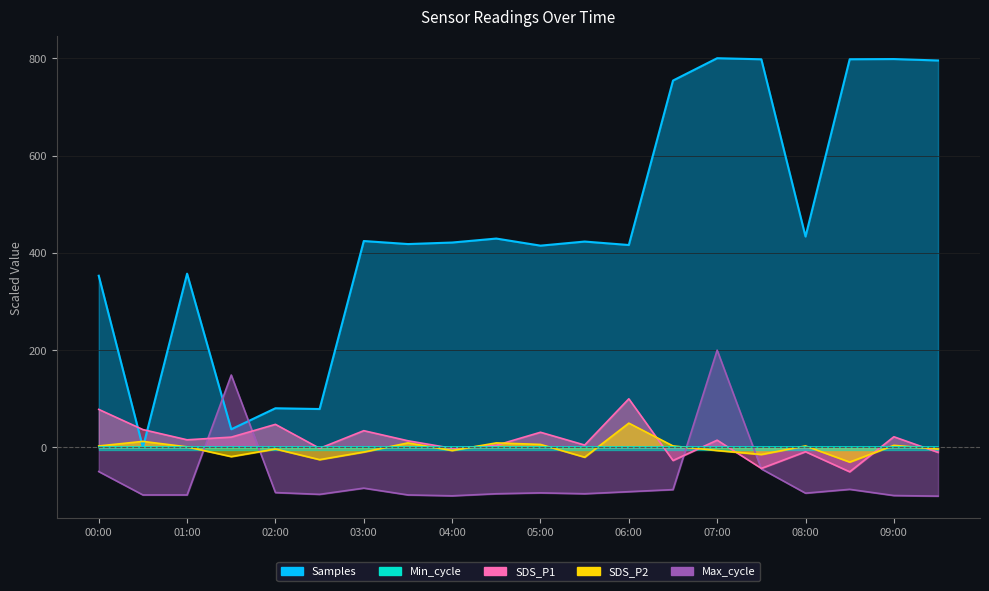

True or false: Max_cycle has a value of -129.3 at 04:30.

False